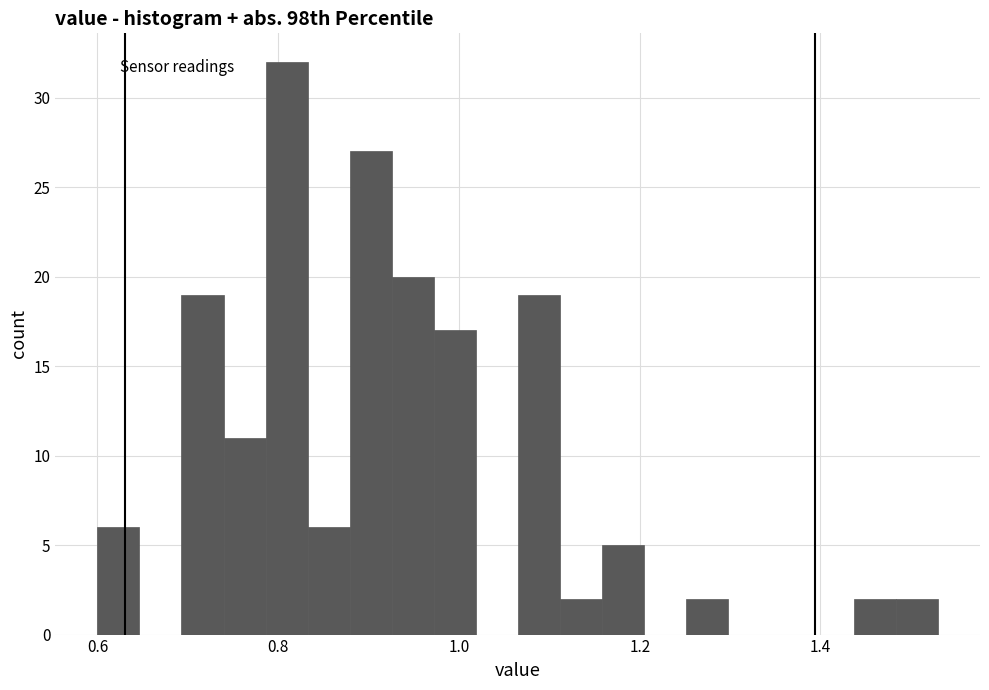

Around what value on the x-axis is the tallest bar? Give the approximate position of its centre, as read against the axis.

0.80